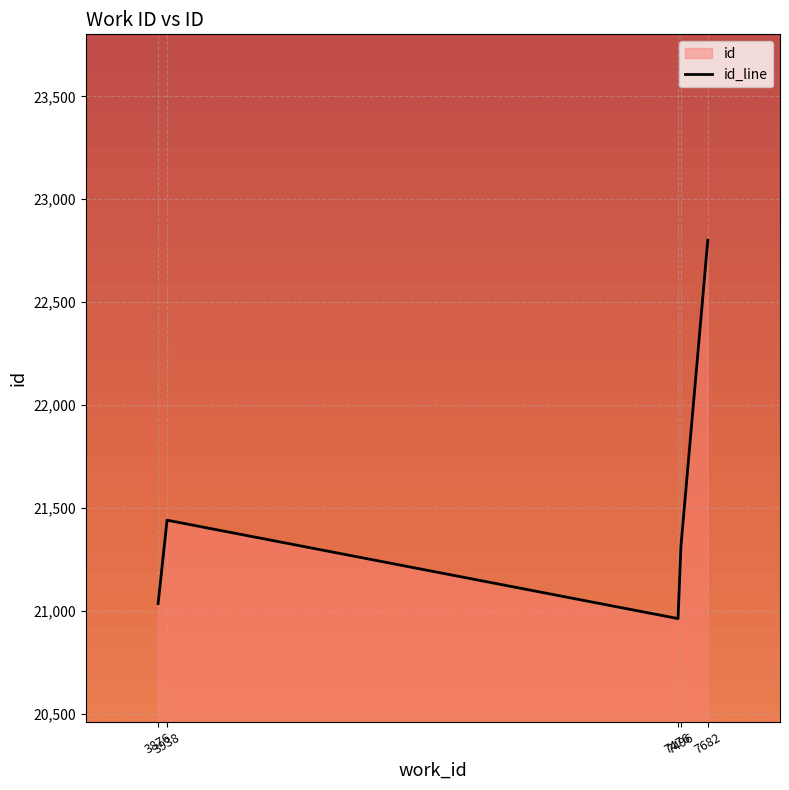

Count the number of data series in this chart.

1